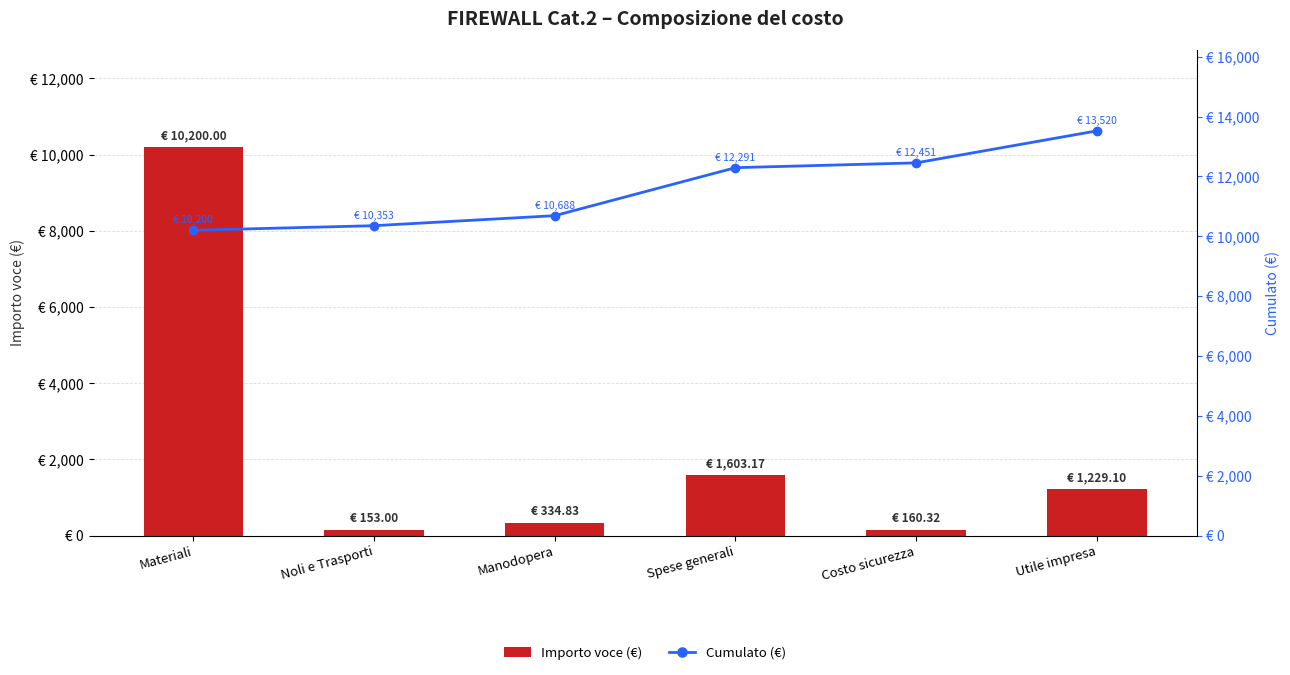

How many data points in Cumulato (€) are above 12291?

3